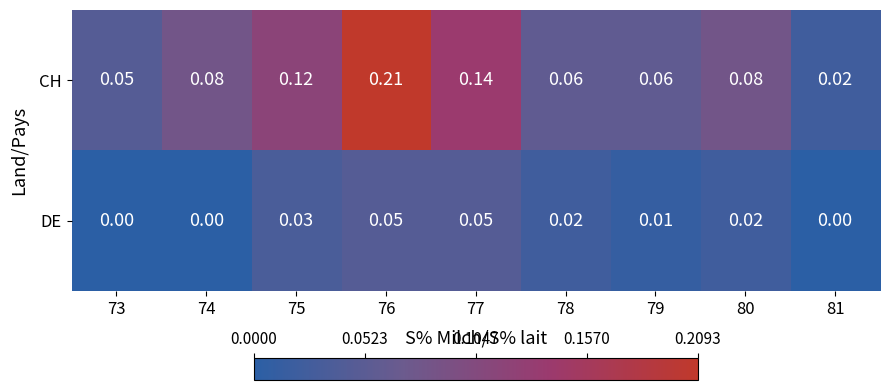

Which series has the largest range (max minus min)?

CH